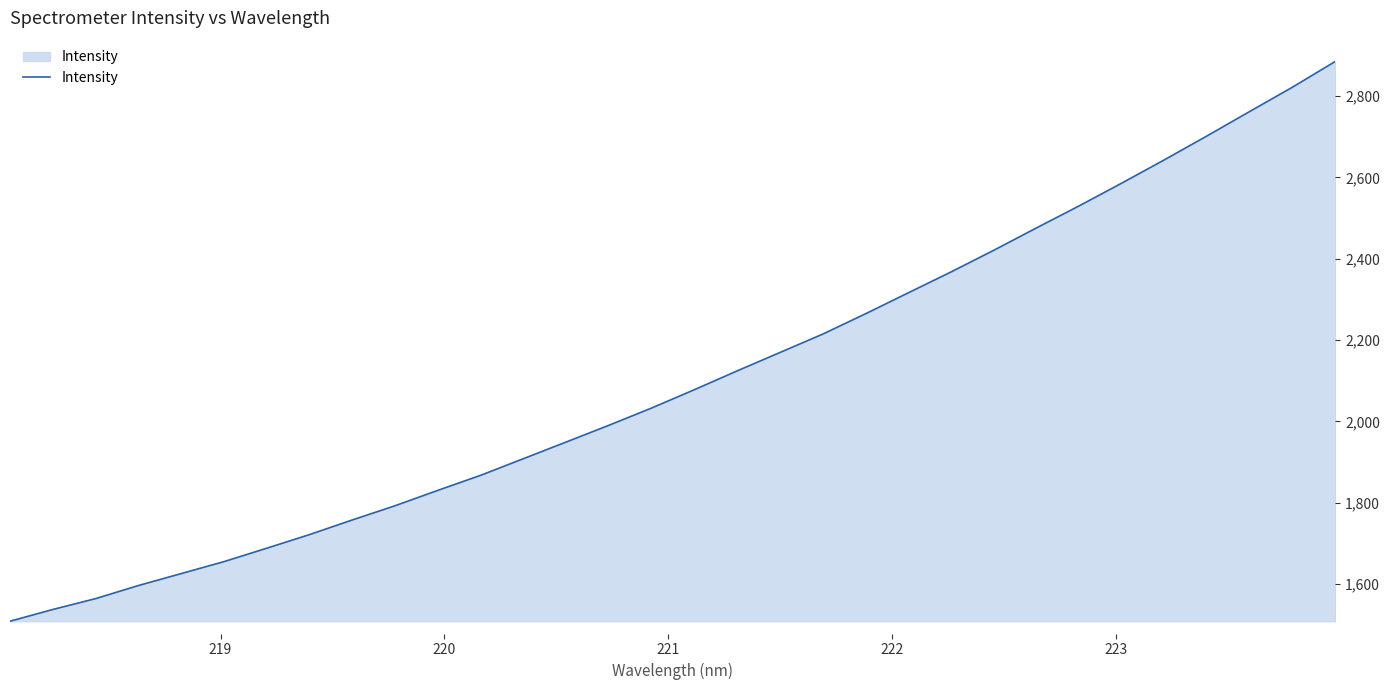

How many lines are shown in the chart?

1